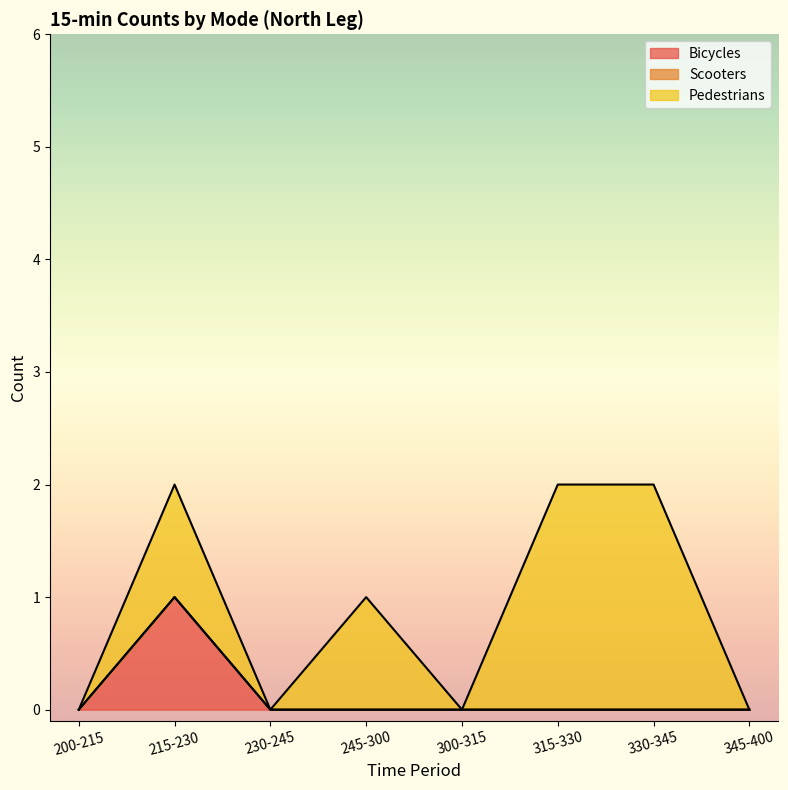

Which series has the largest range (max minus min)?

Pedestrians